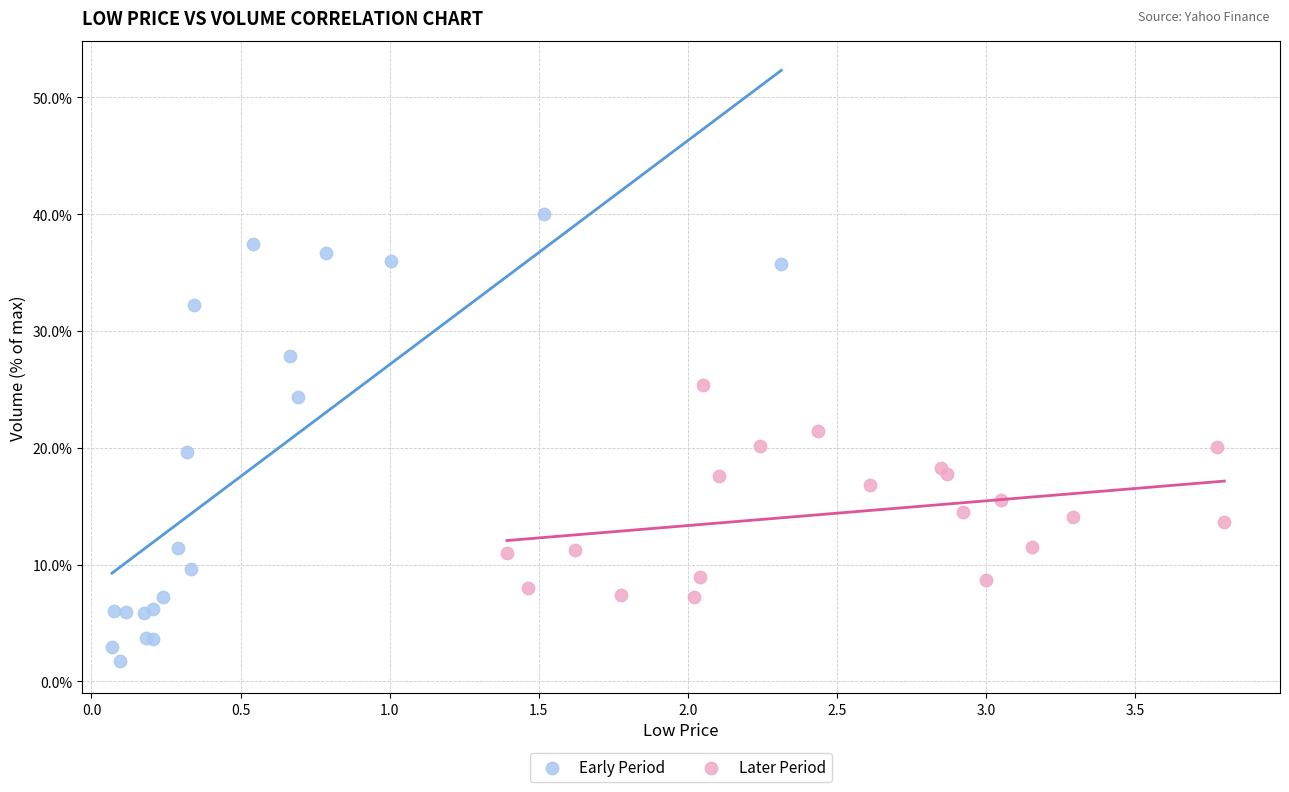

What are all the series names shown in the legend?

Early Period, Later Period